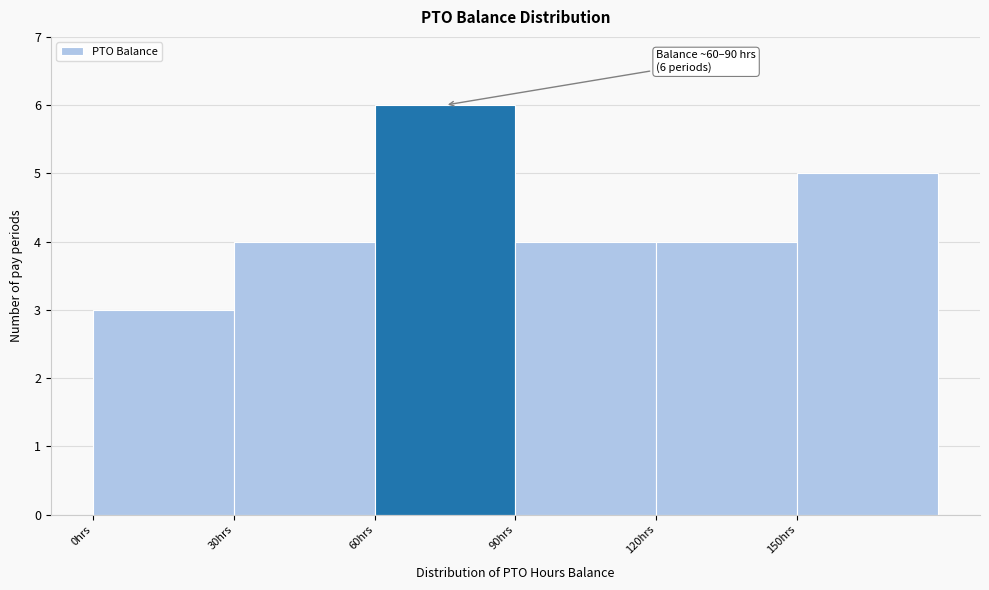

Which range on the x-axis has the tallest bar?

60 to 90